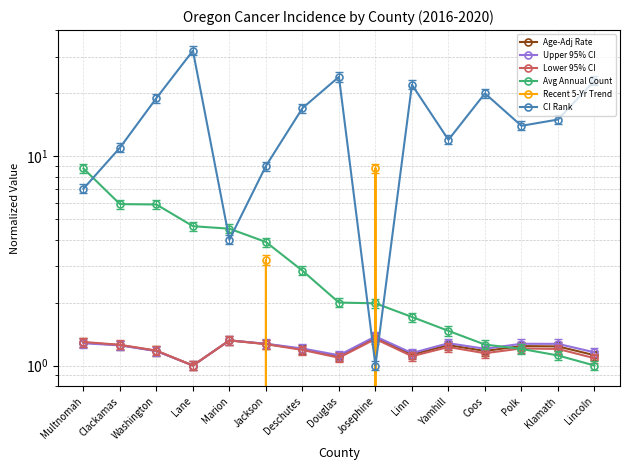

Where is the first local maximum for Lower 95% CI?

Marion